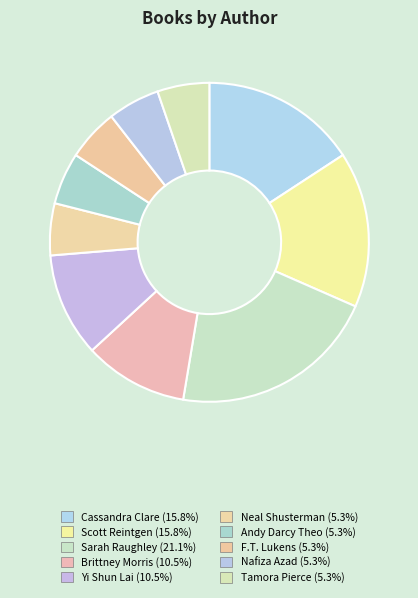

Is it true that Cassandra Clare is 30% of the pie?

False